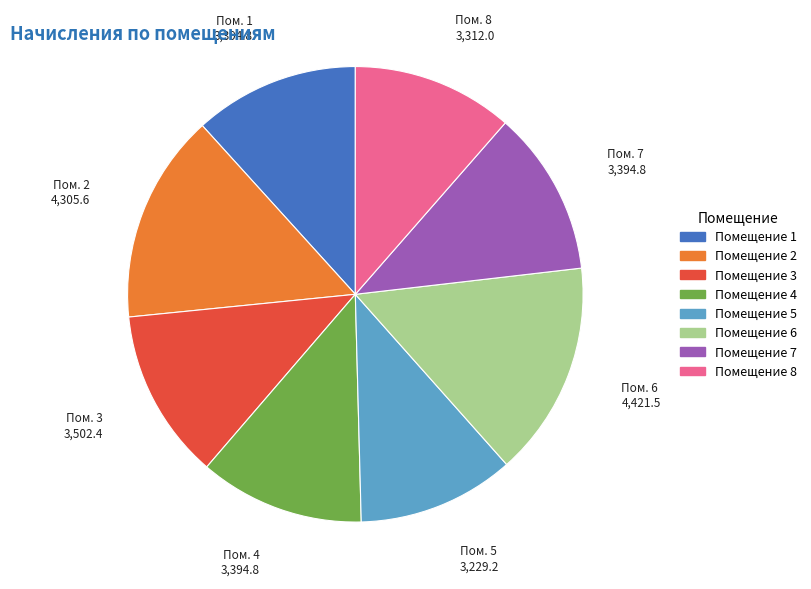

The Помещение 1 slice represents 12% of the pie. True or false?

True